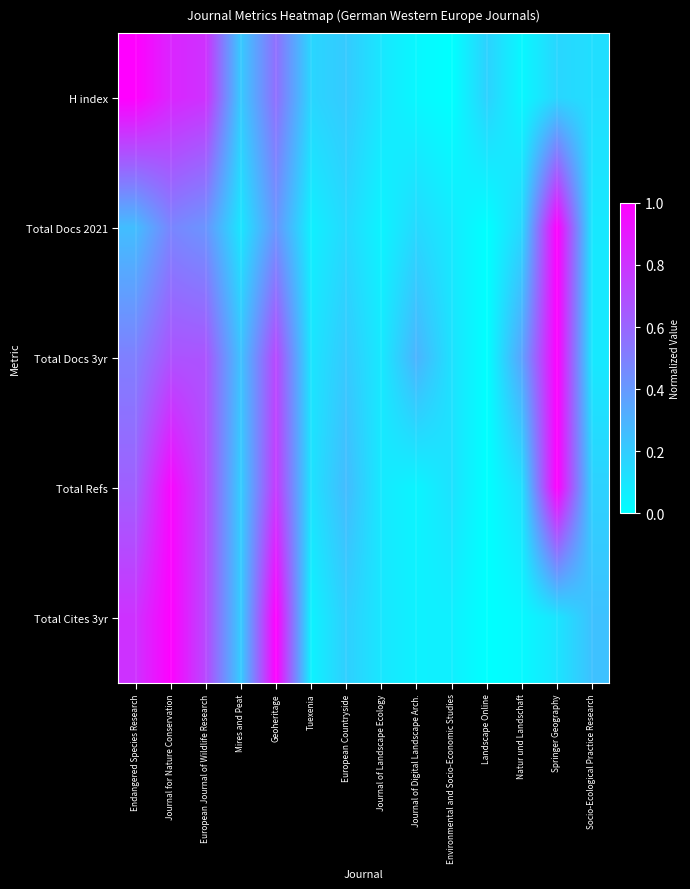

Reading right to left, extract all data points from this chart.

H index: Socio-Ecological Practice Research=0.1	Springer Geography=0.2	Natur und Landschaft=0.0	Landscape Online=0.2	Environmental and Socio-Economic Studies=0.0	Journal of Digital Landscape Arch.=0.0	Journal of Landscape Ecology=0.1	European Countryside=0.2	Tuexenia=0.2	Geoheritage=0.6	Mires and Peat=0.2	European Journal of Wildlife Research=0.8	Journal for Nature Conservation=0.9	Endangered Species Research=1.0
Total Docs 2021: Socio-Ecological Practice Research=0.1	Springer Geography=1.0	Natur und Landschaft=0.2	Landscape Online=0.0	Environmental and Socio-Economic Studies=0.1	Journal of Digital Landscape Arch.=0.2	Journal of Landscape Ecology=0.0	European Countryside=0.2	Tuexenia=0.1	Geoheritage=0.4	Mires and Peat=0.1	European Journal of Wildlife Research=0.4	Journal for Nature Conservation=0.5	Endangered Species Research=0.3
Total Docs 3yr: Socio-Ecological Practice Research=0.1	Springer Geography=1.0	Natur und Landschaft=0.4	Landscape Online=0.0	Environmental and Socio-Economic Studies=0.1	Journal of Digital Landscape Arch.=0.3	Journal of Landscape Ecology=0.1	European Countryside=0.2	Tuexenia=0.1	Geoheritage=0.7	Mires and Peat=0.2	European Journal of Wildlife Research=0.7	Journal for Nature Conservation=0.7	Endangered Species Research=0.5
Total Refs: Socio-Ecological Practice Research=0.2	Springer Geography=1.0	Natur und Landschaft=0.1	Landscape Online=0.0	Environmental and Socio-Economic Studies=0.1	Journal of Digital Landscape Arch.=0.0	Journal of Landscape Ecology=0.1	European Countryside=0.3	Tuexenia=0.1	Geoheritage=0.8	Mires and Peat=0.2	European Journal of Wildlife Research=0.7	Journal for Nature Conservation=1.0	Endangered Species Research=0.6
Total Cites 3yr: Socio-Ecological Practice Research=0.2	Springer Geography=0.1	Natur und Landschaft=0.0	Landscape Online=0.0	Environmental and Socio-Economic Studies=0.1	Journal of Digital Landscape Arch.=0.1	Journal of Landscape Ecology=0.1	European Countryside=0.2	Tuexenia=0.1	Geoheritage=1.0	Mires and Peat=0.2	European Journal of Wildlife Research=0.7	Journal for Nature Conservation=1.0	Endangered Species Research=0.8